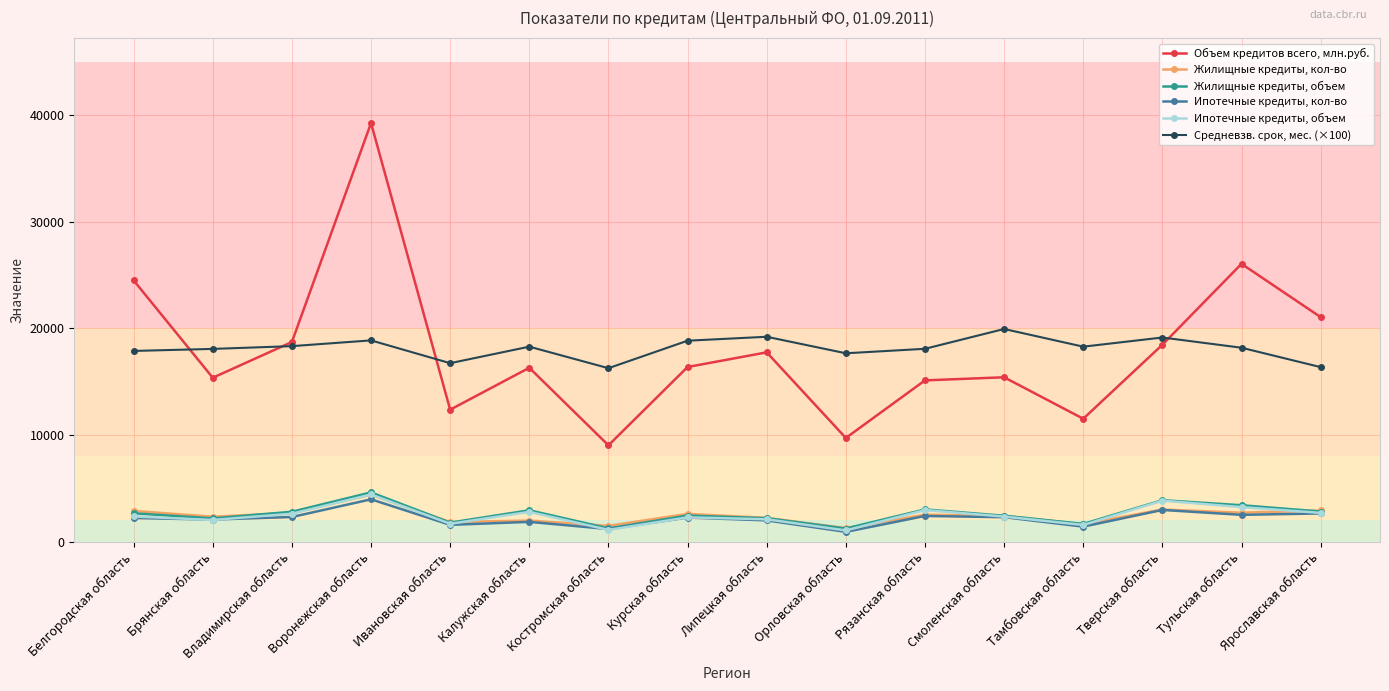

Where is Объем кредитов всего, млн.руб. nearest to the value 24154?

Белгородская область